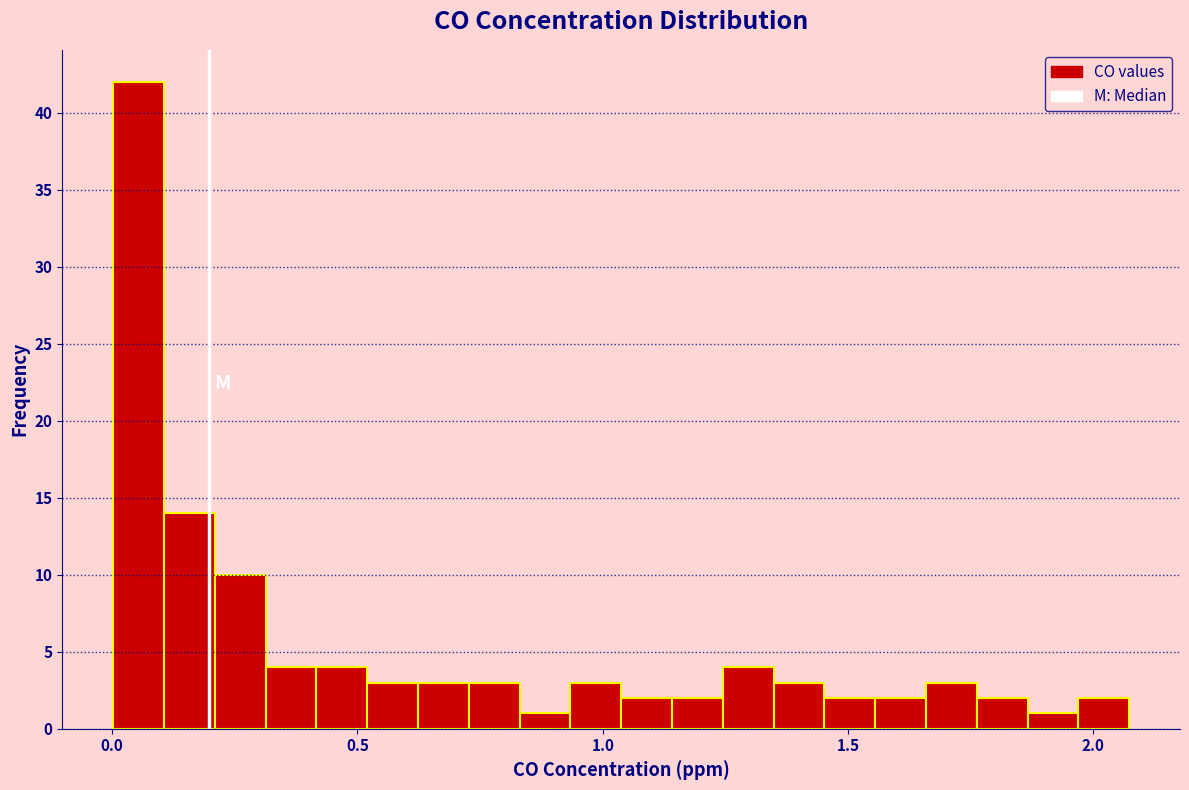

Around what value on the x-axis is the tallest bar? Give the approximate position of its centre, as read against the axis.

0.05